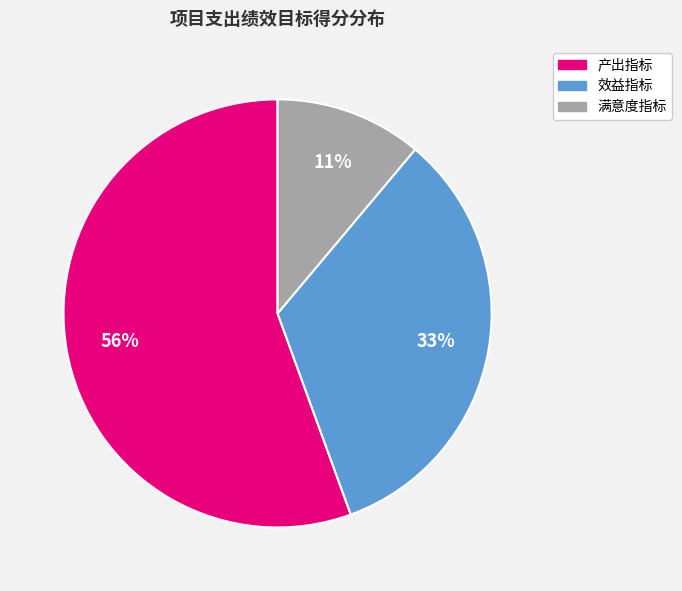

Which has a higher value, 满意度指标 or 产出指标?

产出指标